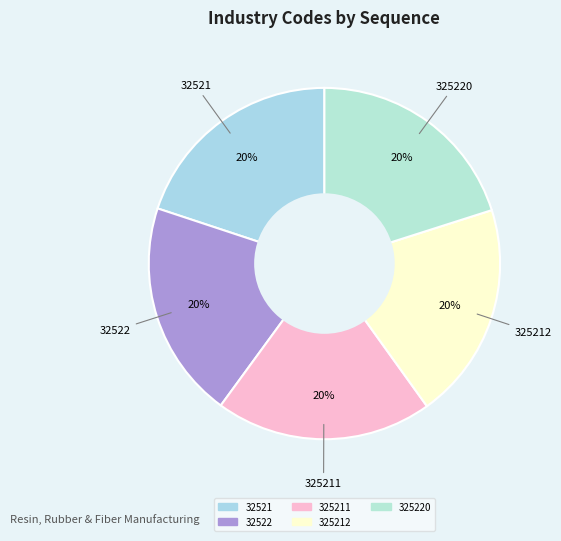

How many slices are in this pie chart?

5